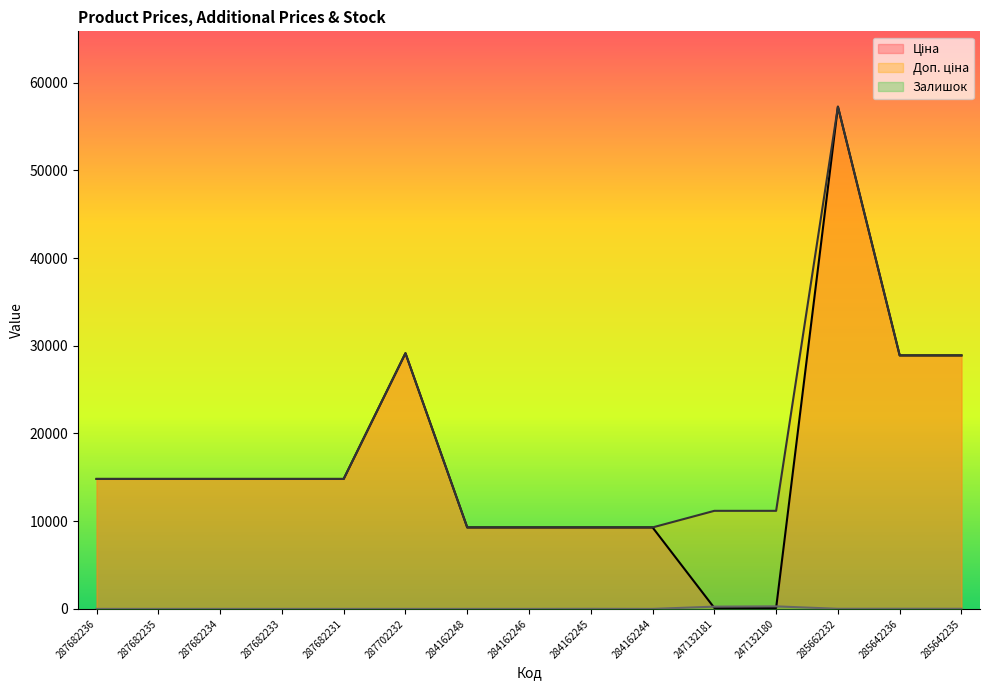

Reading left to right, extract all data points from this chart.

Ціна: 287682236=14817.6	287682235=14817.6	287682234=14817.6	287682233=14817.6	287682231=14817.6	287702232=29152.3	284162248=9290.5	284162246=9290.5	284162245=9290.5	284162244=9290.5	247132181=111.8	247132180=111.8	285662232=57258.0	285642236=28901.7	285642235=28901.7
Доп. ціна: 287682236=14817.6	287682235=14817.6	287682234=14817.6	287682233=14817.6	287682231=14817.6	287702232=29152.3	284162248=9290.5	284162246=9290.5	284162245=9290.5	284162244=9290.5	247132181=11182.0	247132180=11182.0	285662232=57258.0	285642236=28901.7	285642235=28901.7
Залишок: 287682236=0.0	287682235=0.0	287682234=0.0	287682233=0.0	287682231=0.0	287702232=0.0	284162248=0.0	284162246=0.0	284162245=8.0	284162244=0.0	247132181=260.0	247132180=290.0	285662232=13.0	285642236=16.0	285642235=14.0